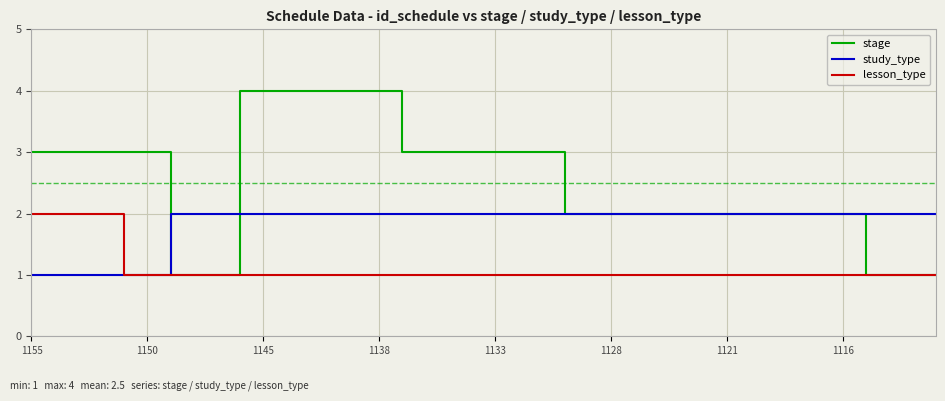

Which series has the widest spread of values?

stage